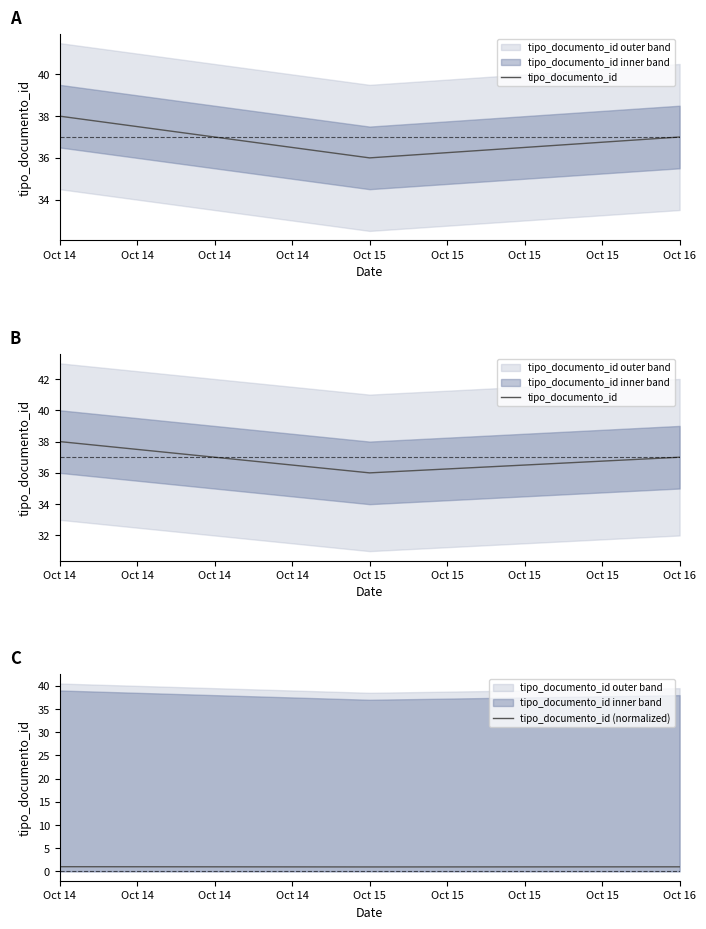

Is it true that tipo_documento_id (normalized) equals 1.0 at Oct 14?

True